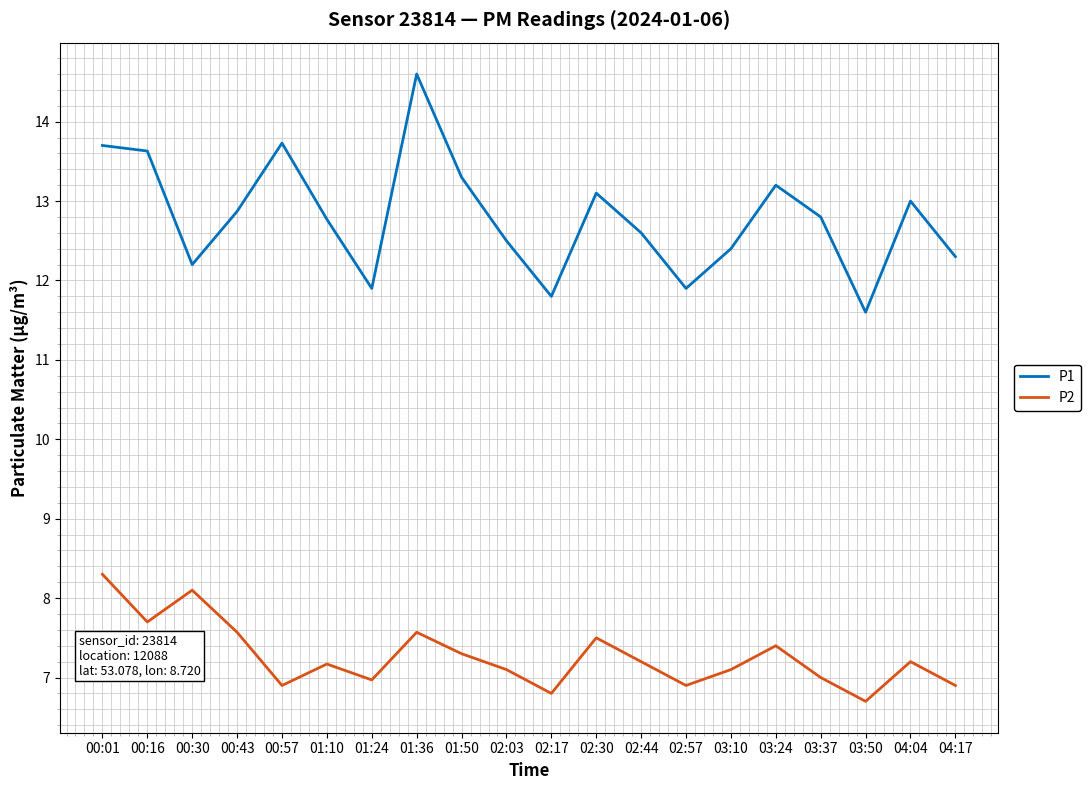

What position from the left is 02:30?

12